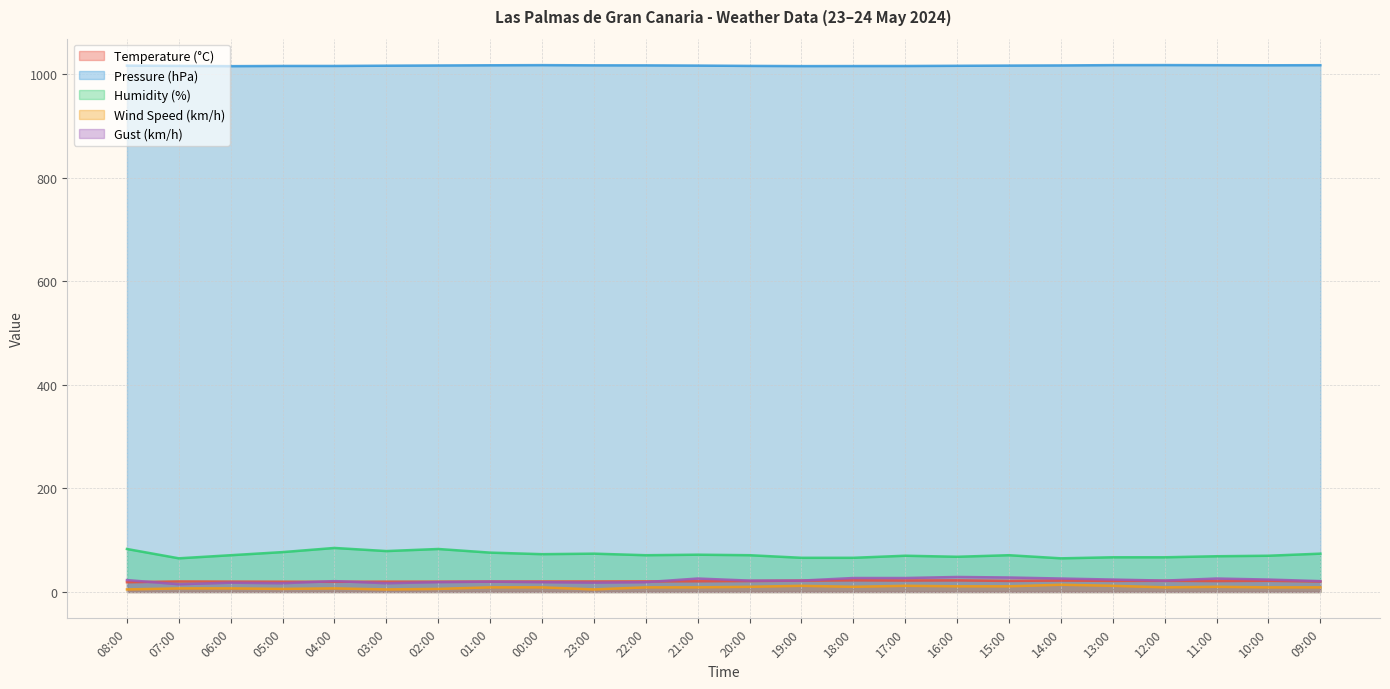

Is it true that Temperature (°C) equals 8.5 at 09:00?

False